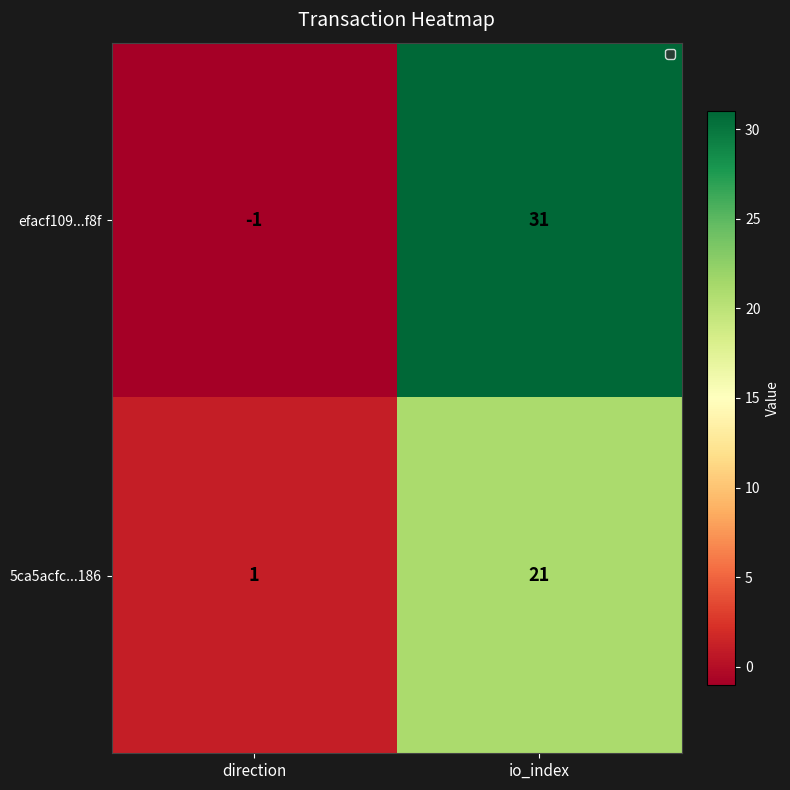

List the series in order of their peak value, highest first.

efacf109...f8f, 5ca5acfc...186